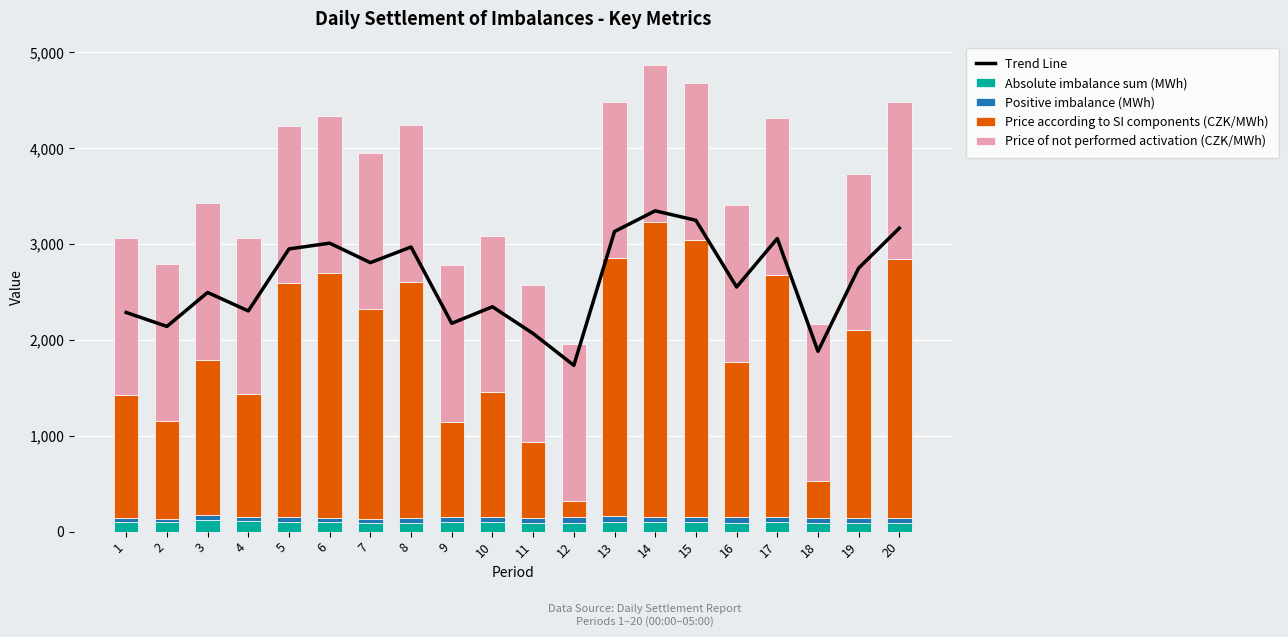

At which category is the sum across all series the highest?

14